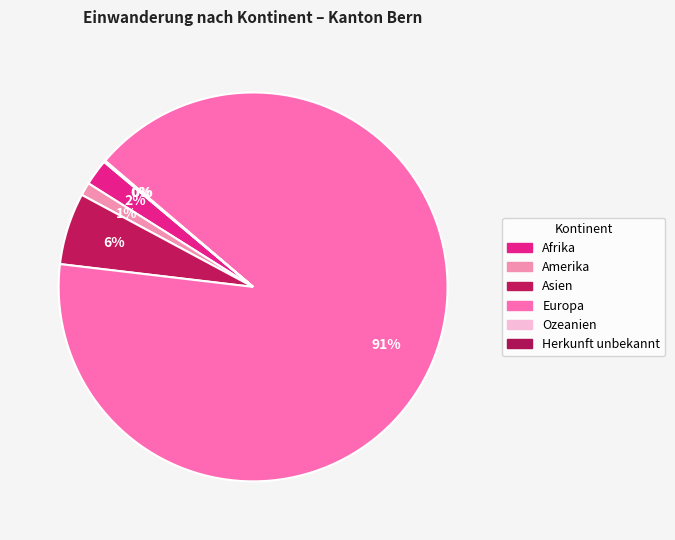

True or false: Europa accounts for 91% of the total.

True